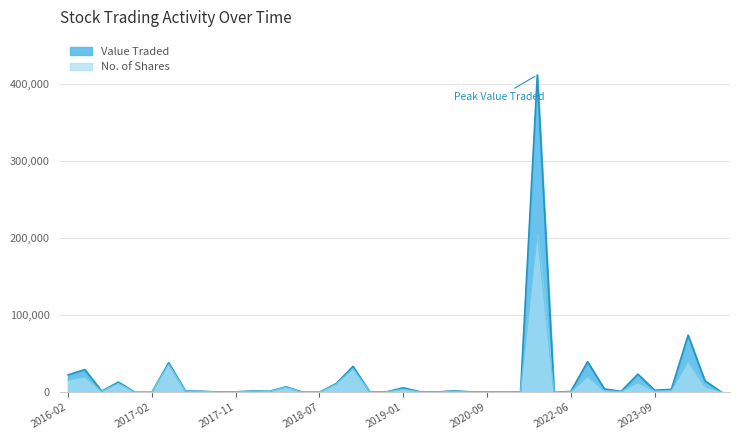

What is the difference between the Value Traded values at 2018-05 and 2017-12?

1666